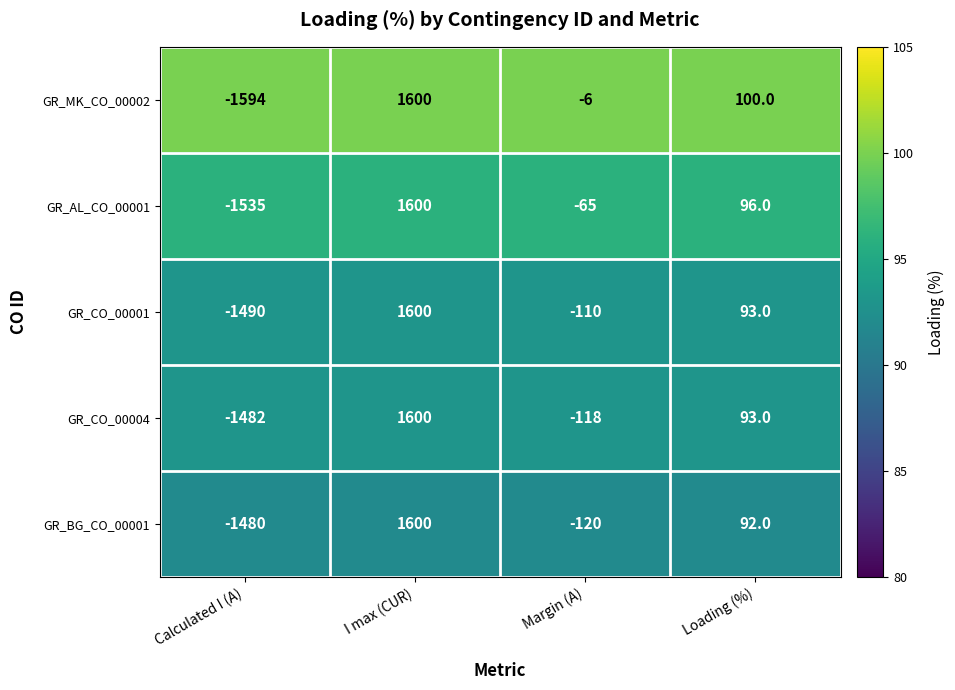

Reading right to left, transcribe all the data shown in this chart.

GR_MK_CO_00002: 100	-6	1600	-1594
GR_AL_CO_00001: 96	-65	1600	-1535
GR_CO_00001: 93	-110	1600	-1490
GR_CO_00004: 93	-118	1600	-1482
GR_BG_CO_00001: 92	-120	1600	-1480